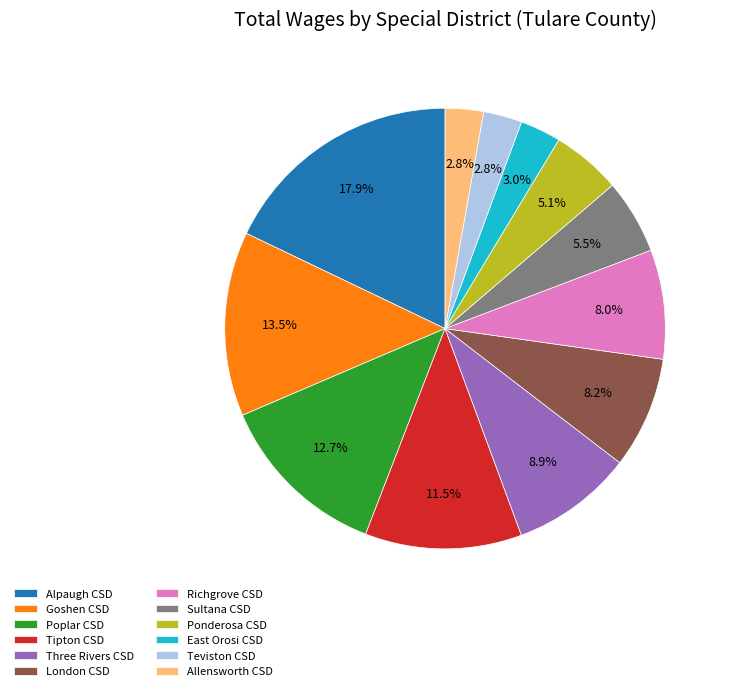

What is the largest slice in the pie chart?

Alpaugh CSD